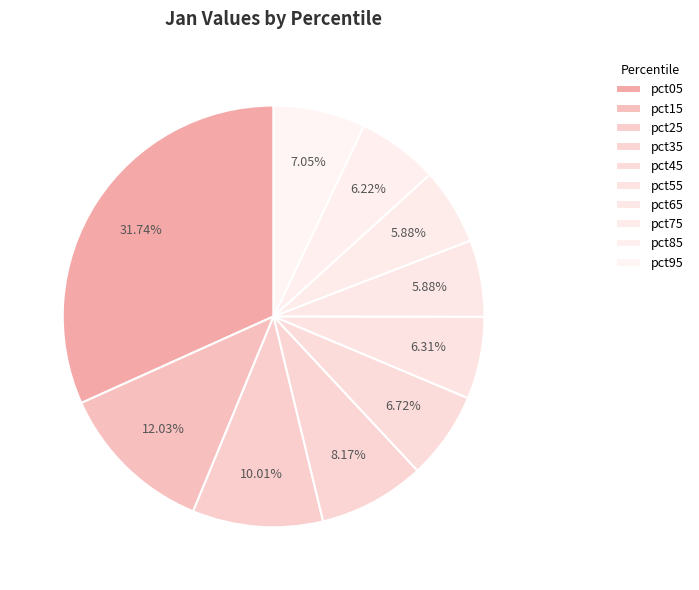

To the nearest percent, what is the difference between the largest and smallest slice percentages?

26%